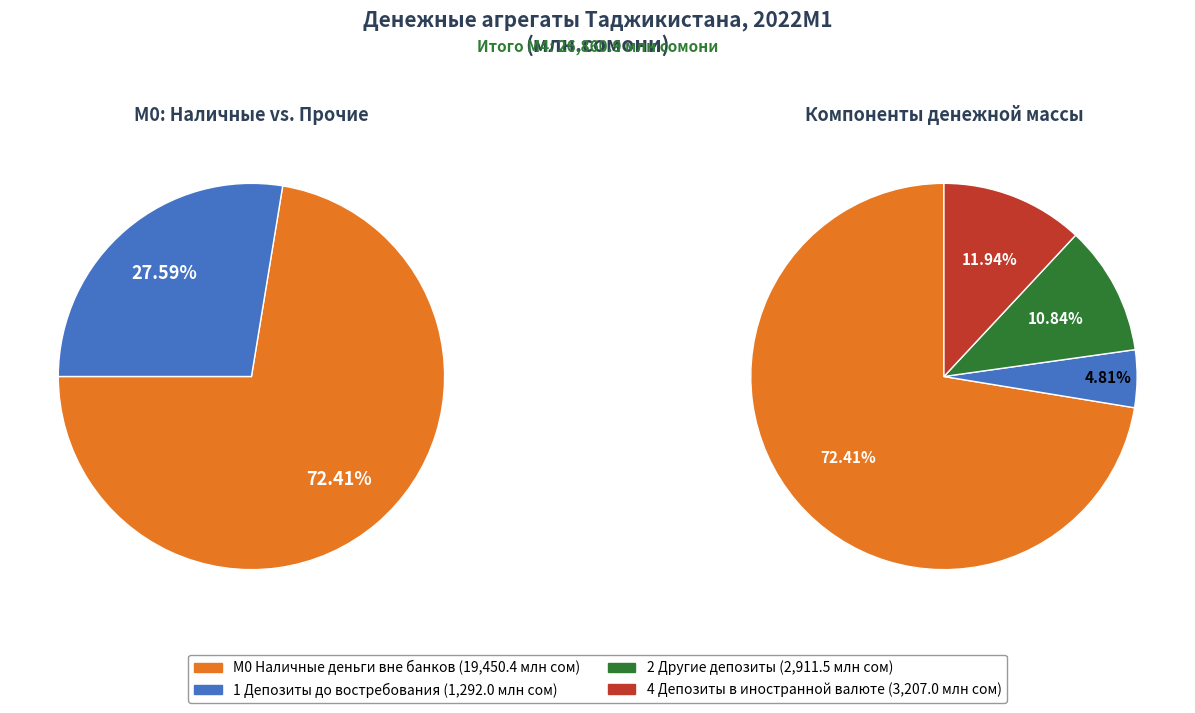

What is the largest slice in the pie chart?

М0 Наличные деньги вне банков